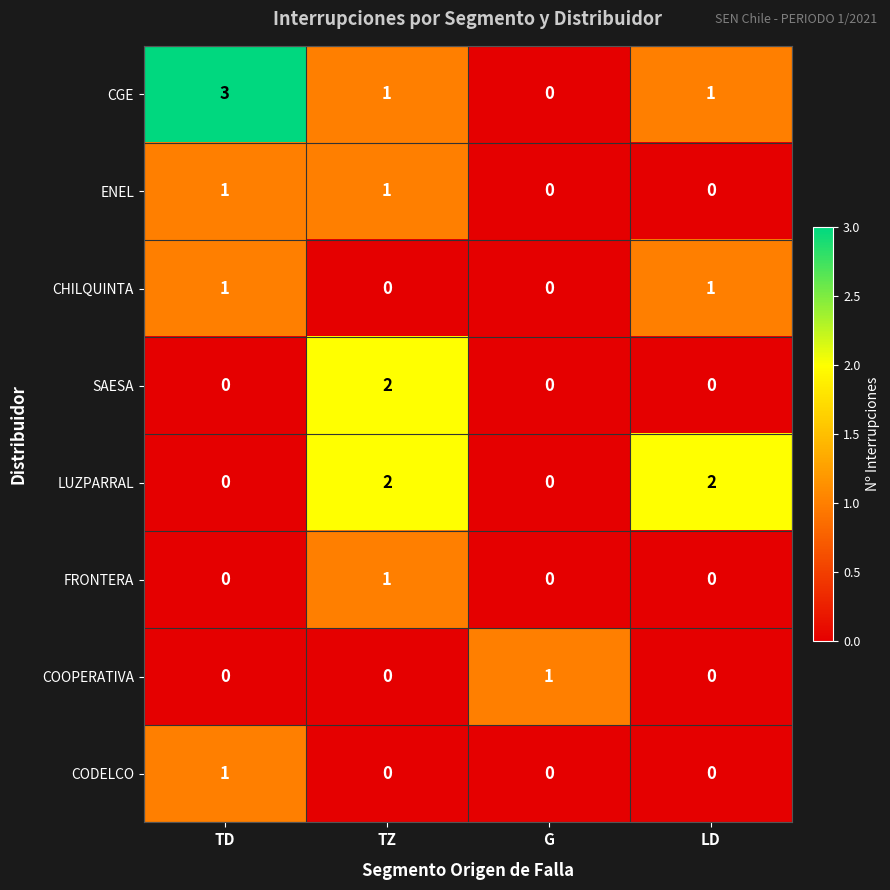

Which series has the widest spread of values?

CGE